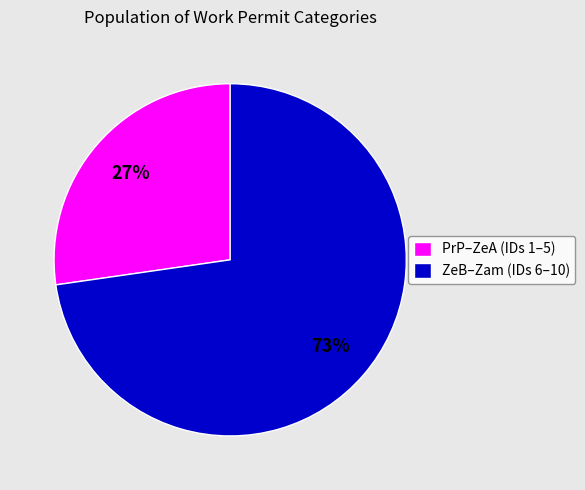

Is there any slice that represents more than half of the pie?

Yes